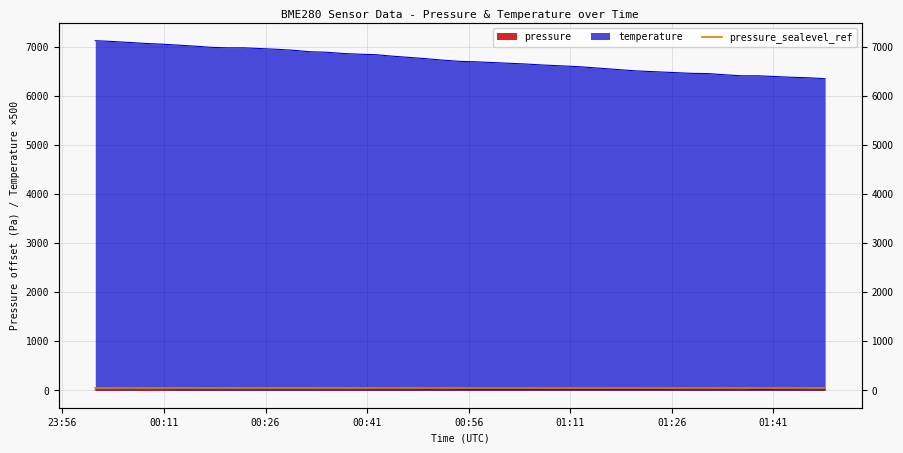

Which series has the largest range (max minus min)?

temperature